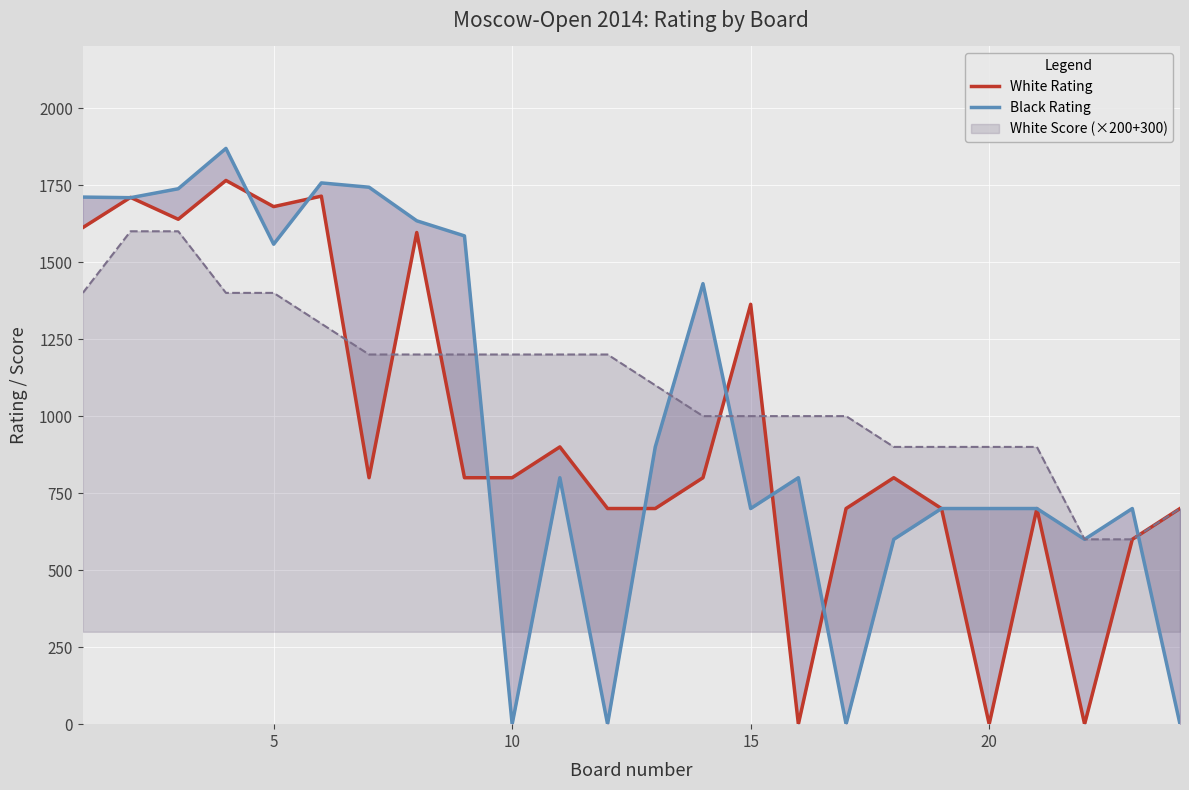

What is the highest value of the White Score (×200+300) series?

1600